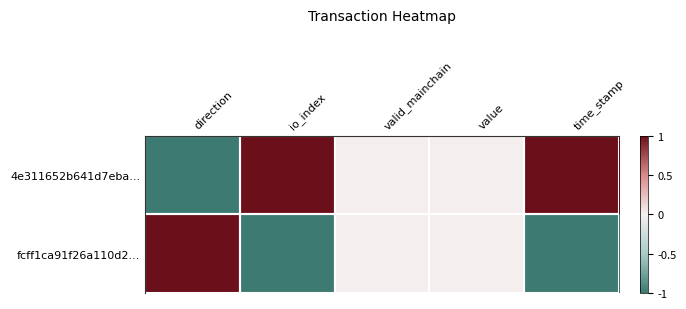

Rank the series by their maximum value, from highest to lowest.

4e311652b641d7eba..., fcff1ca91f26a110d2...